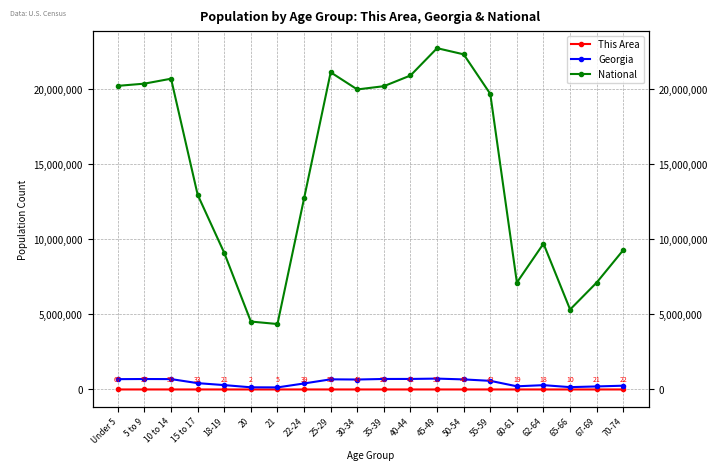

Reading left to right, list all the values displayed in this chart.

This Area: 67	57	50	33	21	2	5	39	55	49	26	42	51	46	42	19	18	10	21	22
Georgia: 686785	695161	689684	419922	290077	143471	137251	399358	673935	661625	698059	699481	722661	668591	573551	209870	286136	154645	201362	250422
National: 20201362	20348657	20677194	12954254	9086089	4519129	4354294	12712576	21101849	19962099	20179642	20890964	22708591	22298125	19664805	7113727	9704197	5319902	7115361	9278166